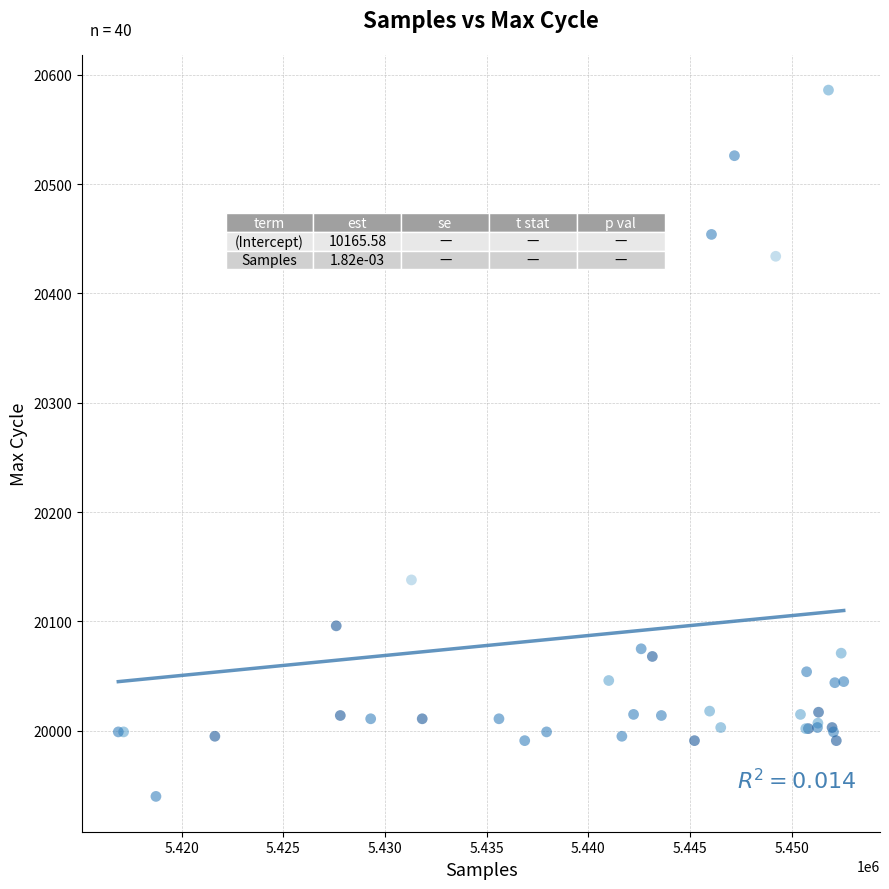

What Y value in the scatter plot is closest to 20263?

20138